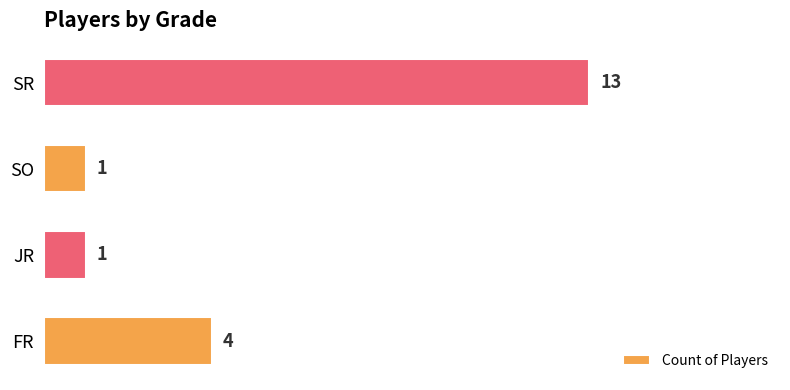

Where is the data nearest to the value 7?

FR